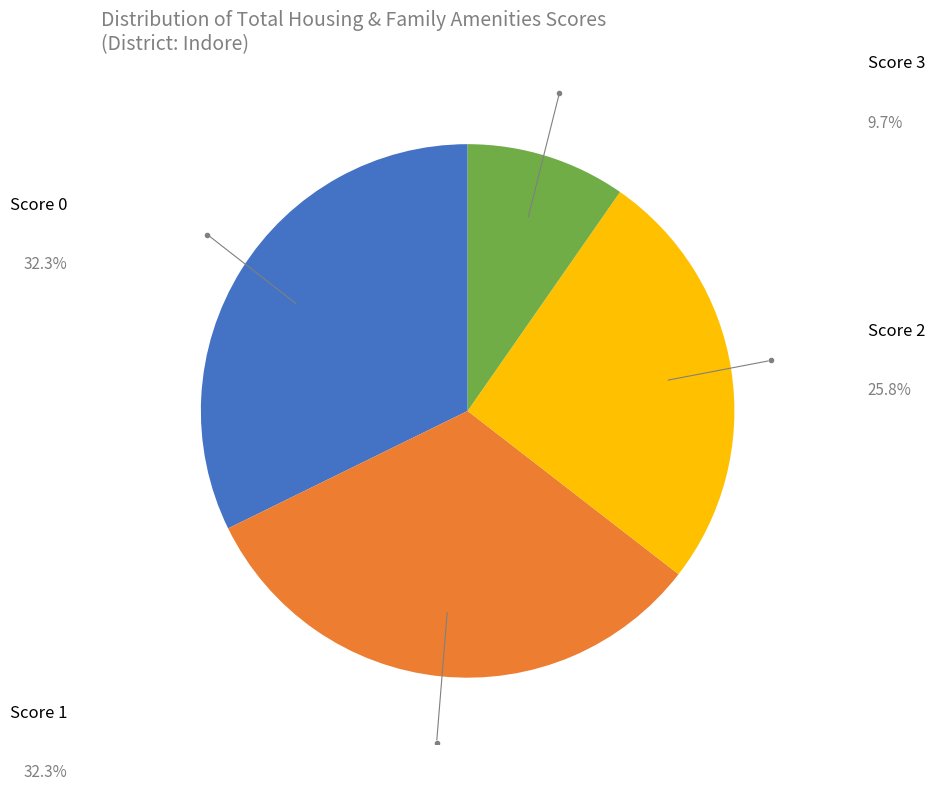

Is there any slice that represents more than half of the pie?

No